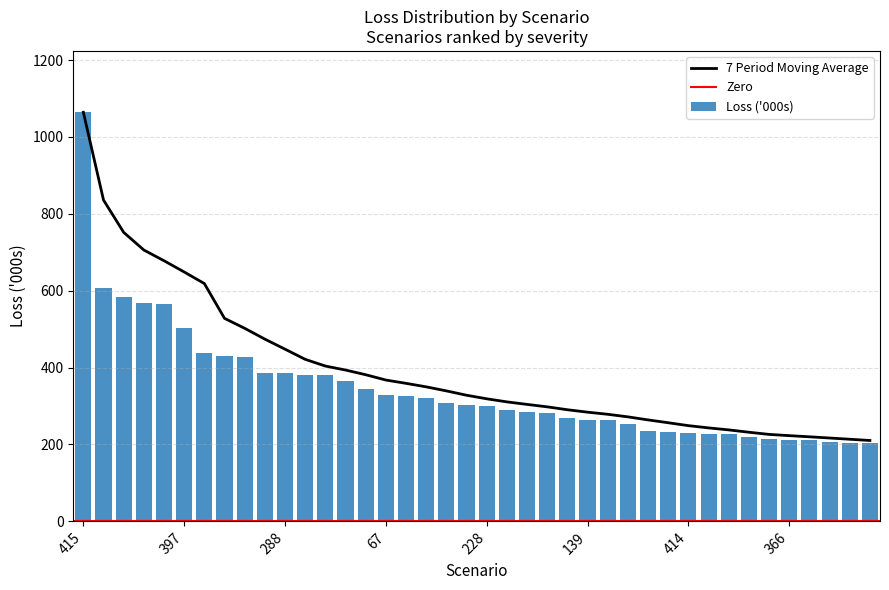

How many data points are above 301?

20